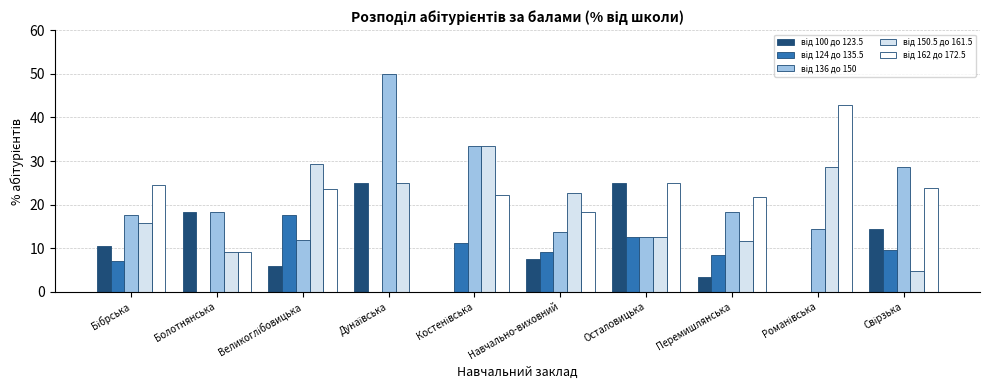

What is the total value across all series at Перемишлянська?

63.3